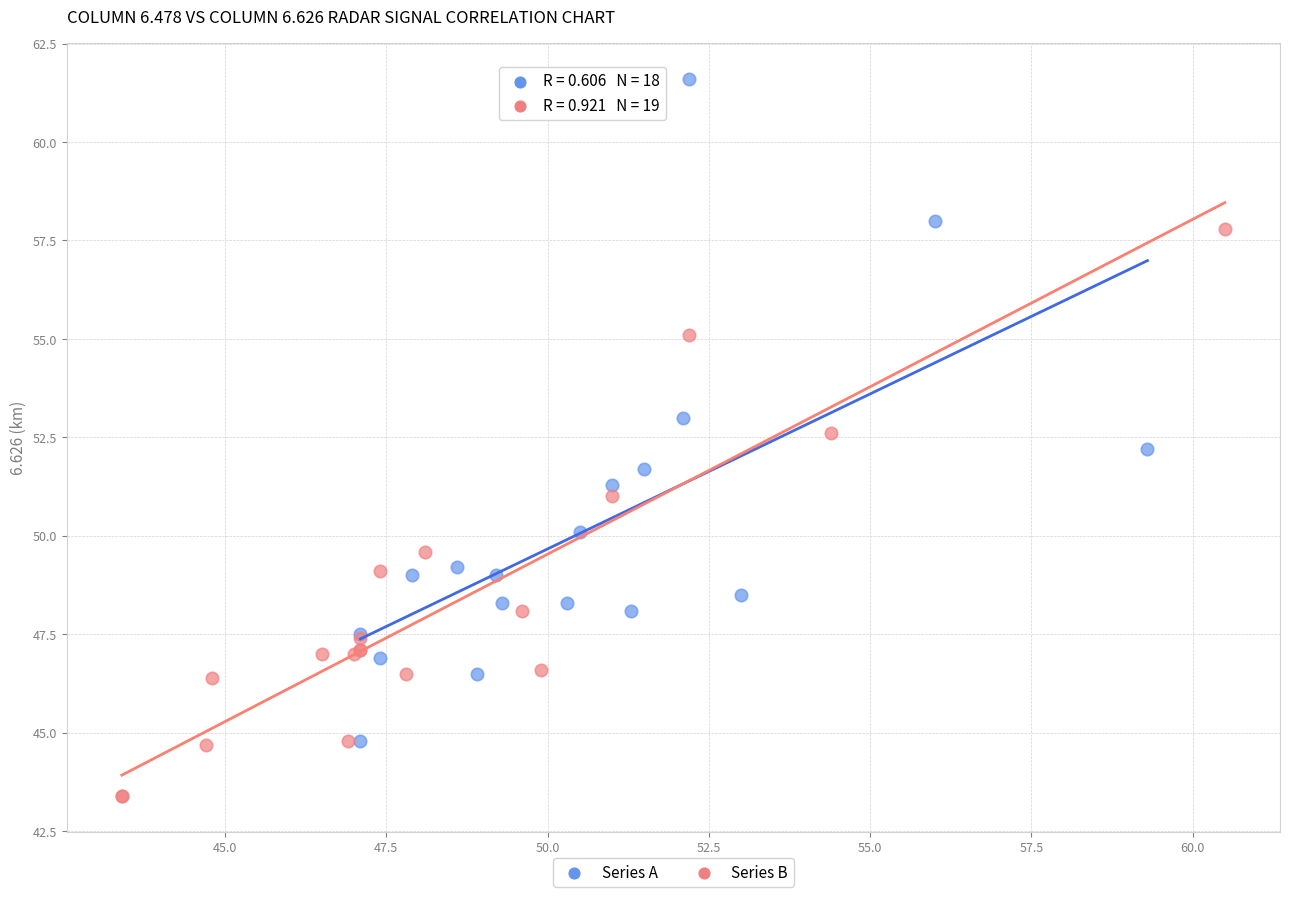

Which series has the widest spread of Y values?

Series A